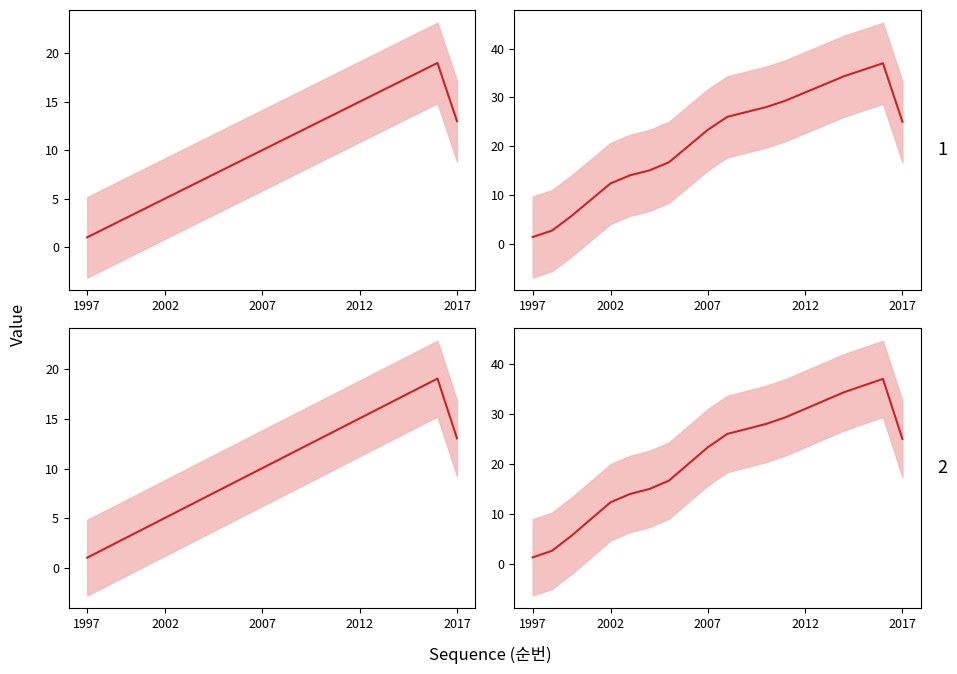

How many lines are shown in the chart?

4